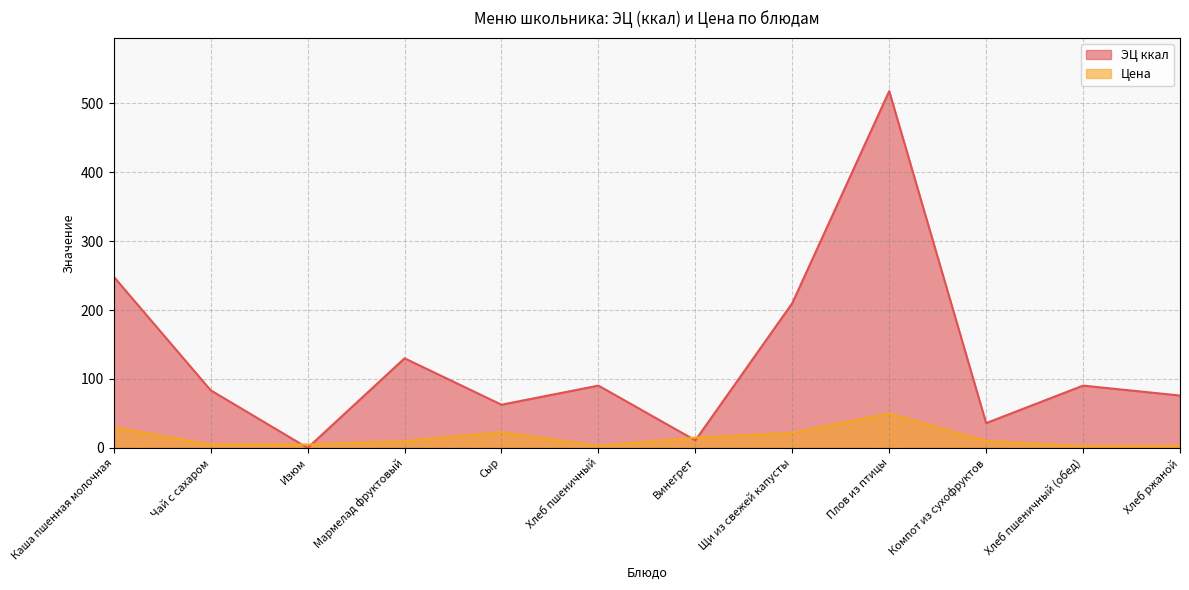

Which has a higher value, Чай с сахаром or Винегрет?

Чай с сахаром